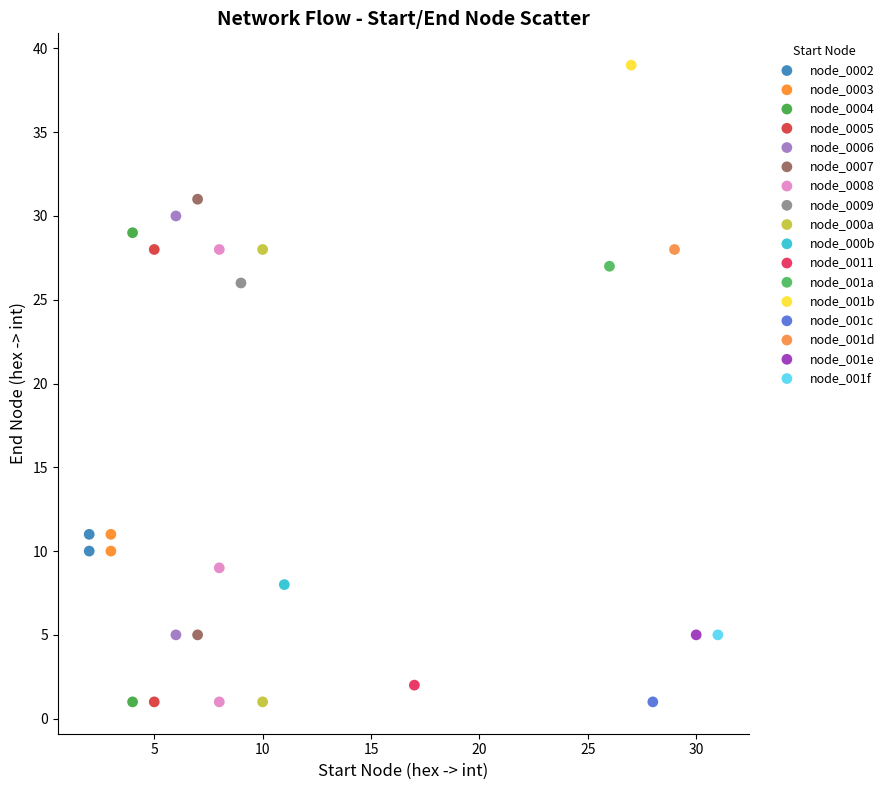

What are all the series names shown in the legend?

node_0002, node_0003, node_0004, node_0005, node_0006, node_0007, node_0008, node_0009, node_000a, node_000b, node_0011, node_001a, node_001b, node_001c, node_001d, node_001e, node_001f